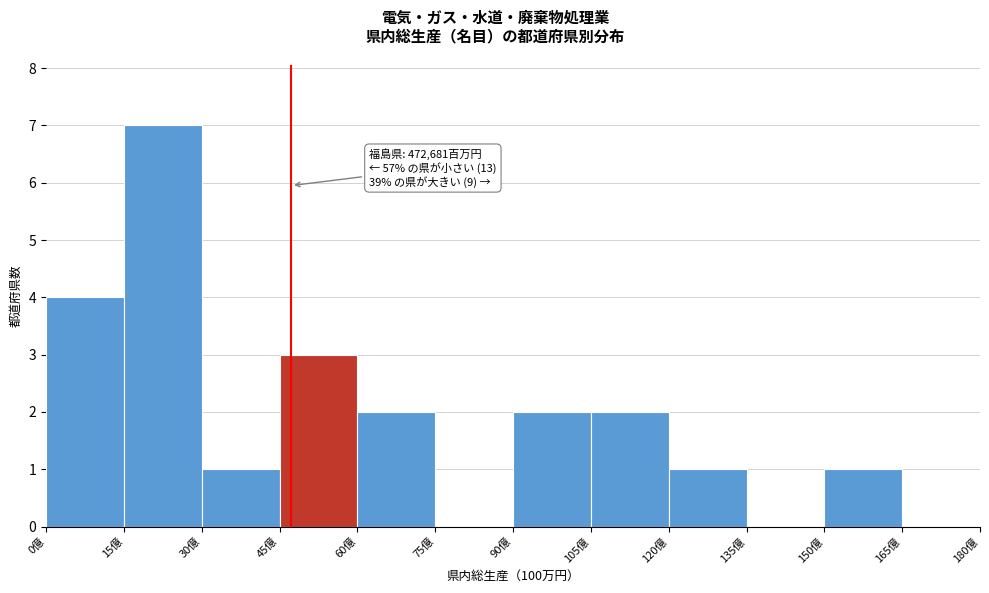

Reading right to left, transcribe all the data shown in this chart.

165億=0	150億=1	135億=0	120億=1	105億=2	90億=2	75億=0	60億=2	45億=3	30億=1	15億=7	0億=4